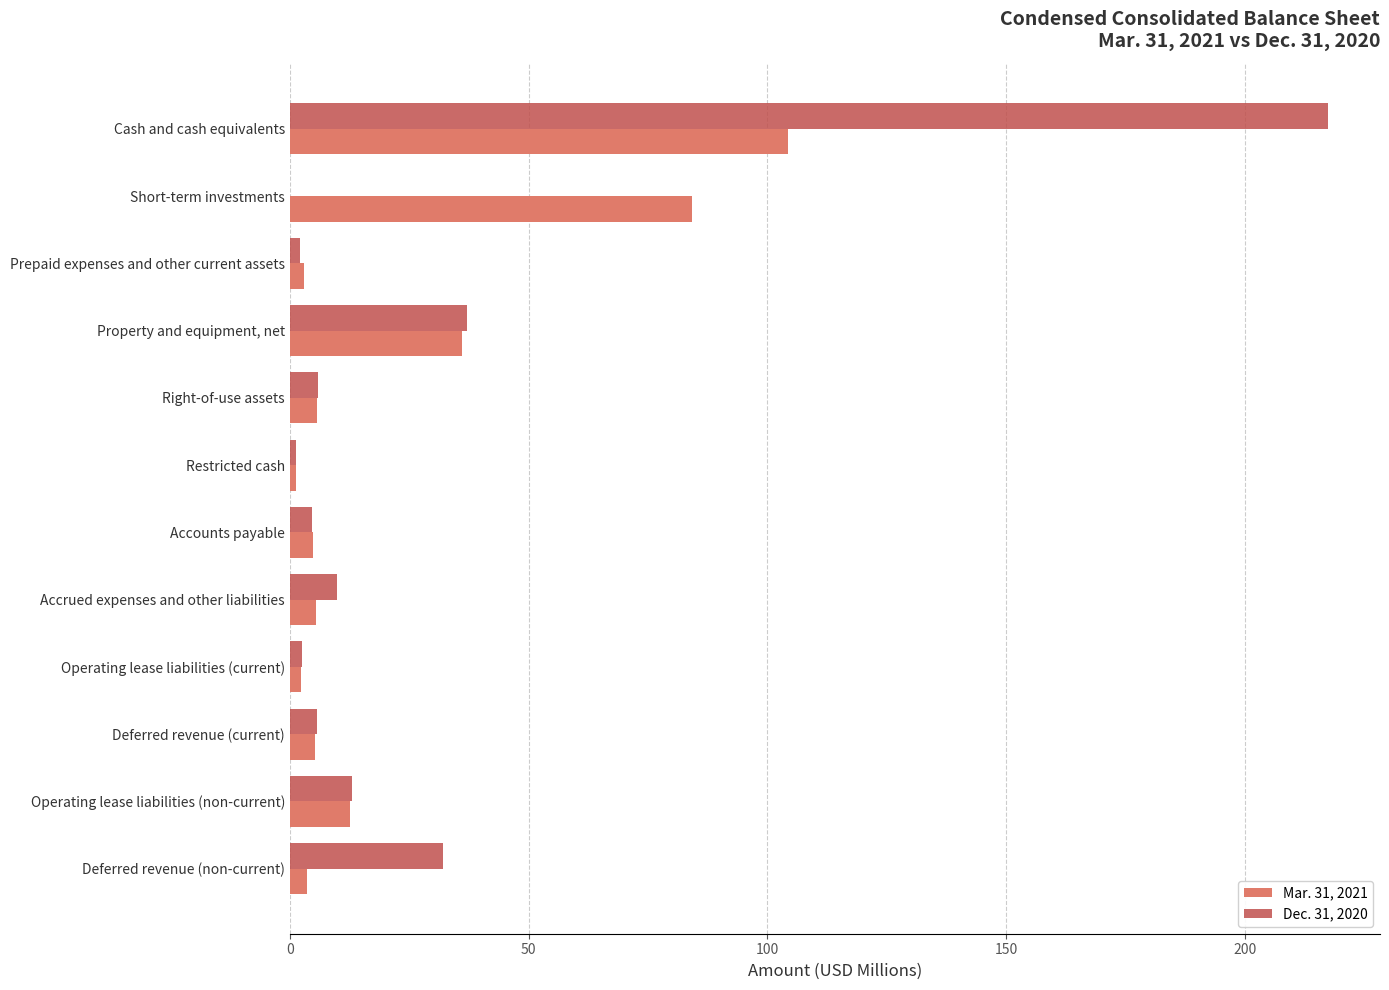

At which category does the chart reach its peak across all series?

Cash and cash equivalents